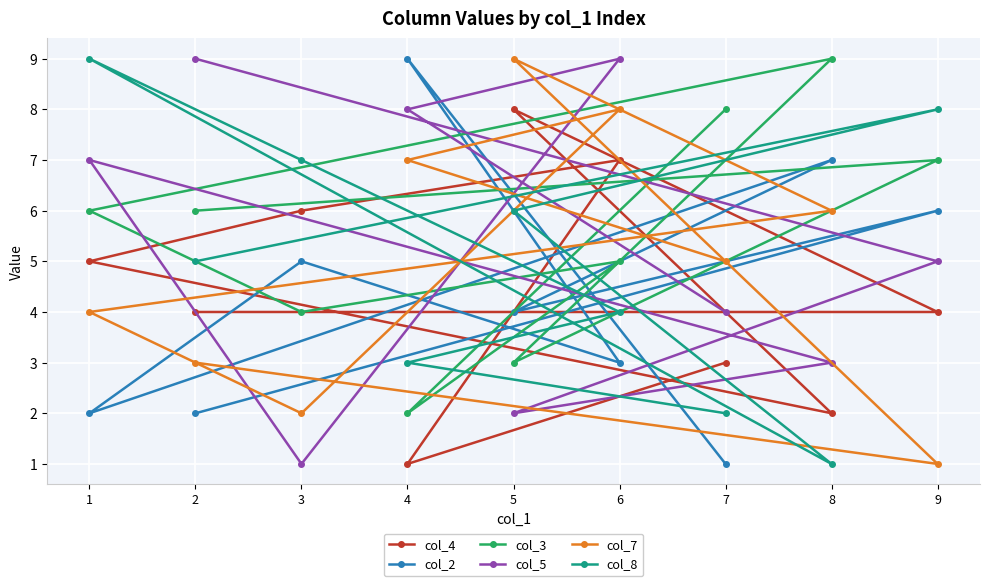

Is it true that col_2 equals 3 at 1?

False